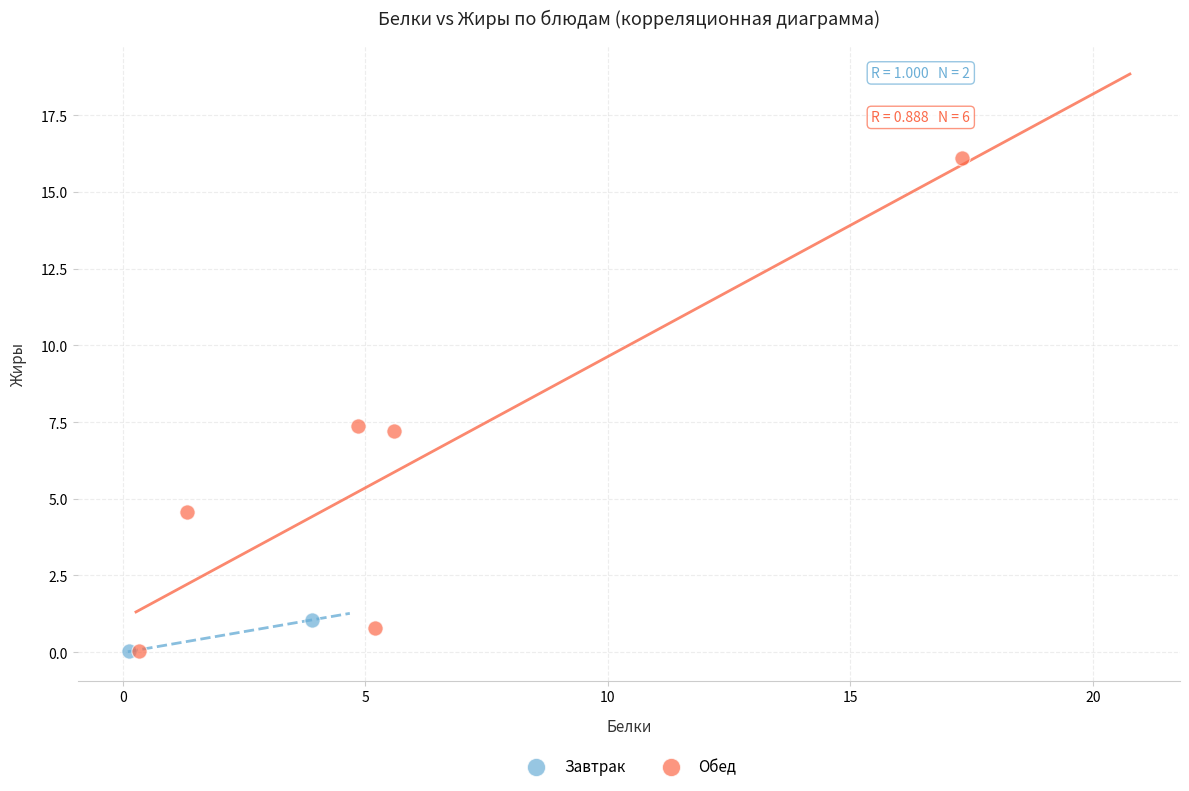

What are all the series names shown in the legend?

Завтрак, Обед